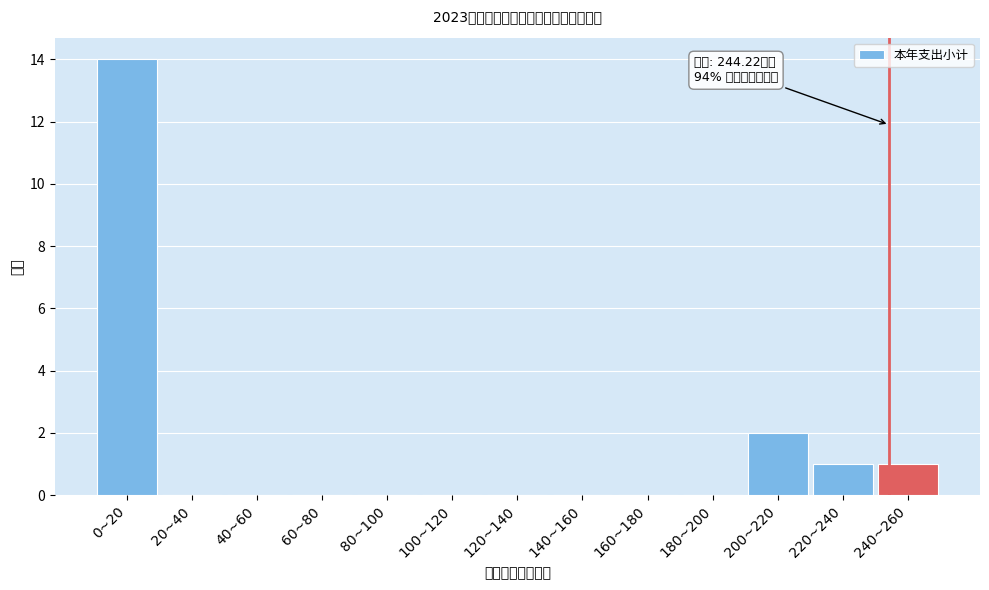

Reading left to right, transcribe all the data shown in this chart.

0~20=14	20~40=0	40~60=0	60~80=0	80~100=0	100~120=0	120~140=0	140~160=0	160~180=0	180~200=0	200~220=2	220~240=1	240~260=1